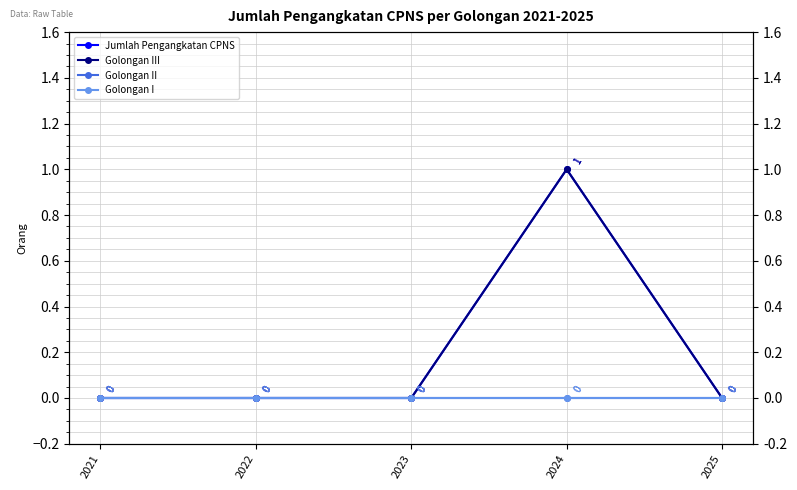

What is the maximum value shown in the chart?

1